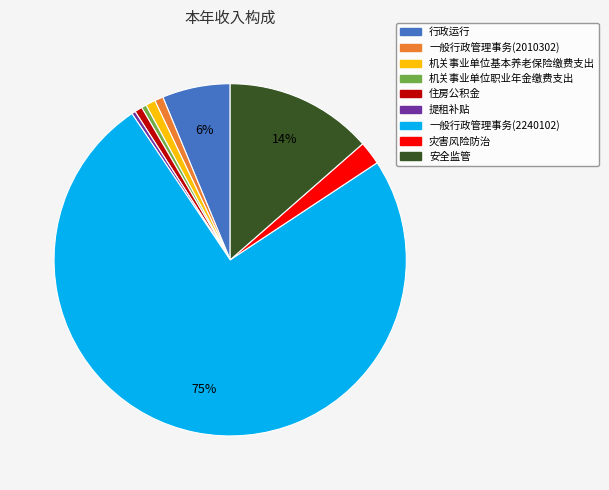

What is the ratio of the value at 一般行政管理事务(2240102) to the value at 提租补贴?

216.0